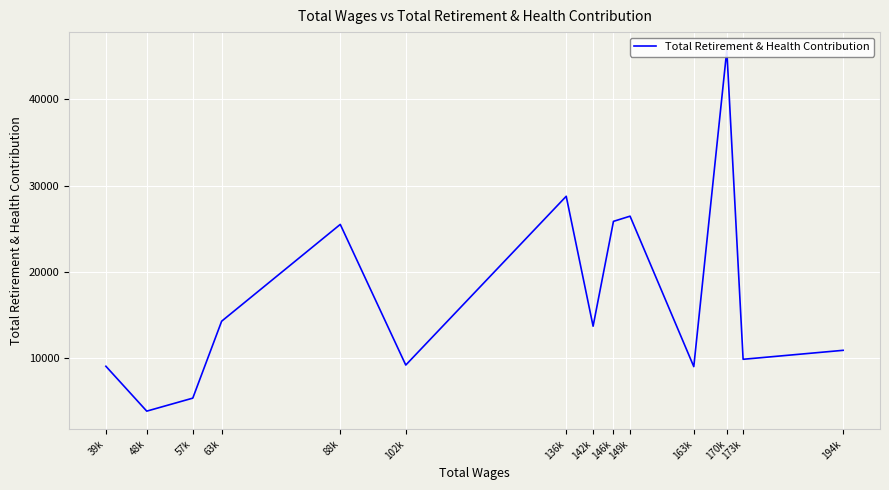

What is the change in value from 88k to 48k?

-21603